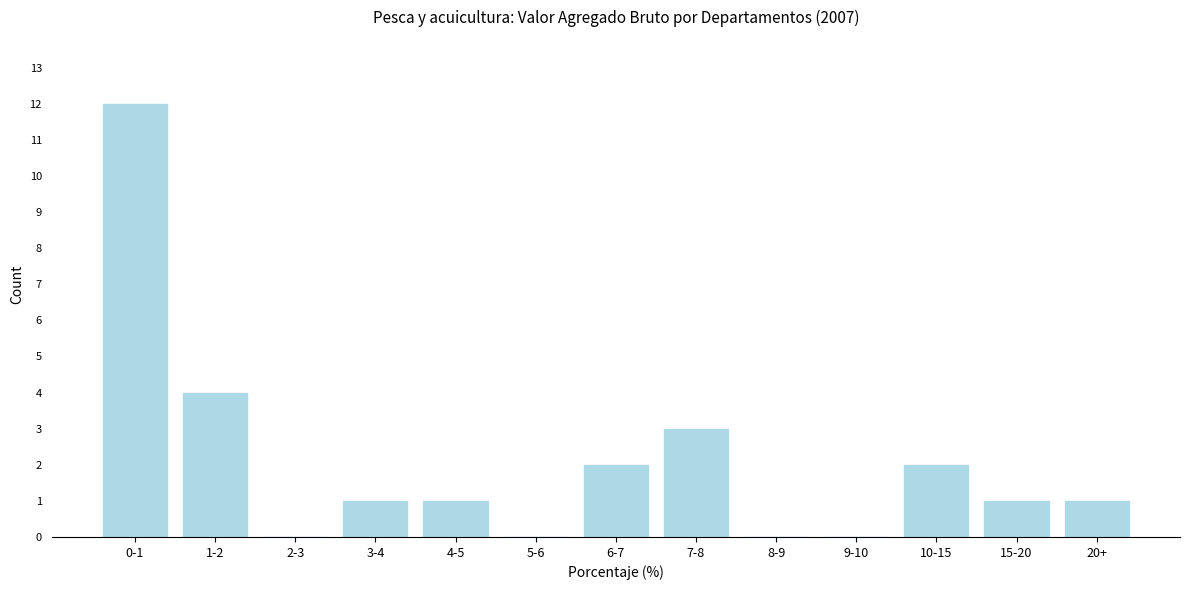

Reading right to left, transcribe all the data shown in this chart.

20+=1	15-20=1	10-15=2	9-10=0	8-9=0	7-8=3	6-7=2	5-6=0	4-5=1	3-4=1	2-3=0	1-2=4	0-1=12